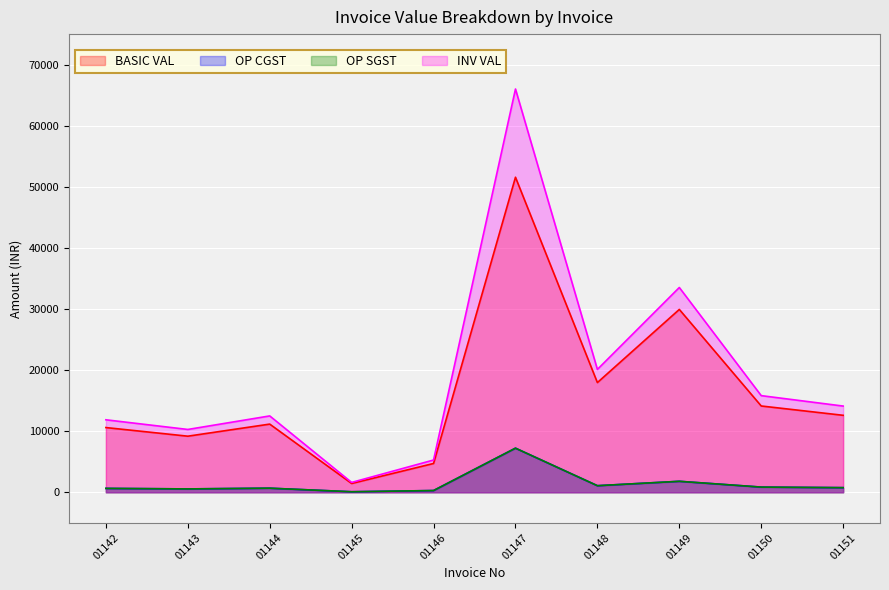

What is the difference between the maximum and minimum values in the BASIC VAL series?

50132.0